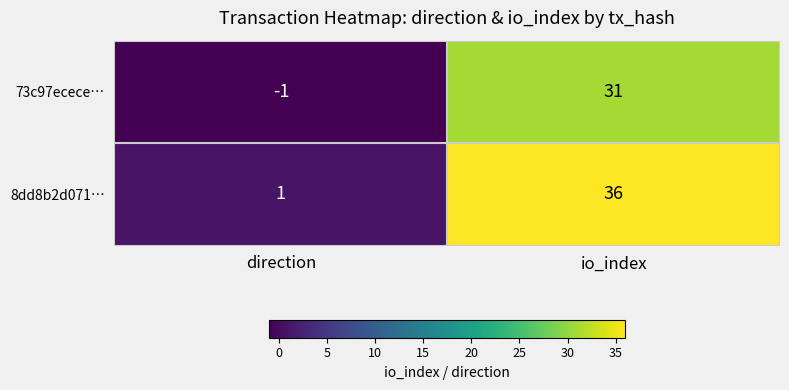

Is the value of 8dd8b2d071… at io_index greater than the value of 73c97ecece… at direction?

Yes